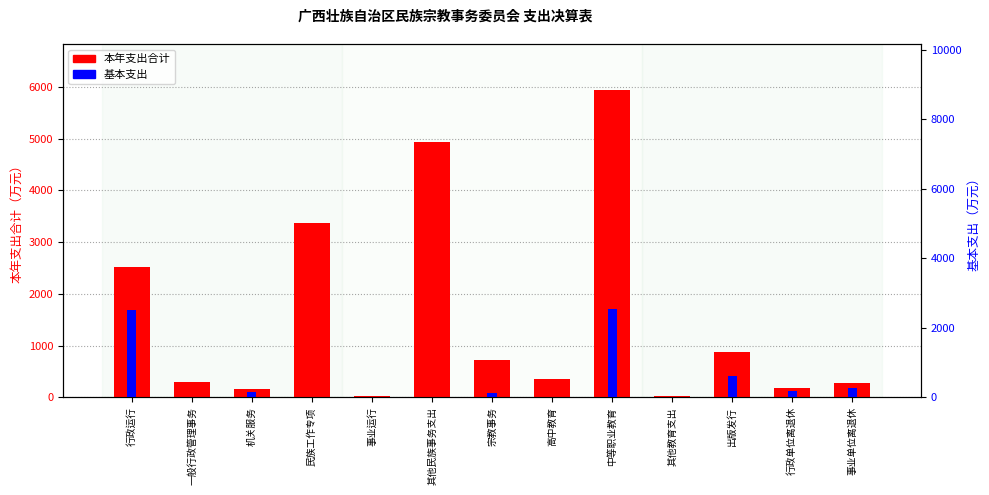

Reading right to left, extract all data points from this chart.

本年支出合计: 270.2	176.9	878.3	25.0	5941.2	354.9	724.5	4940.8	22.1	3366.8	159.3	294.8	2513.9
基本支出: 270.2	176.9	608.4	0.0	2542.6	0.0	129.3	0.0	0.0	0.0	159.3	0.0	2513.9